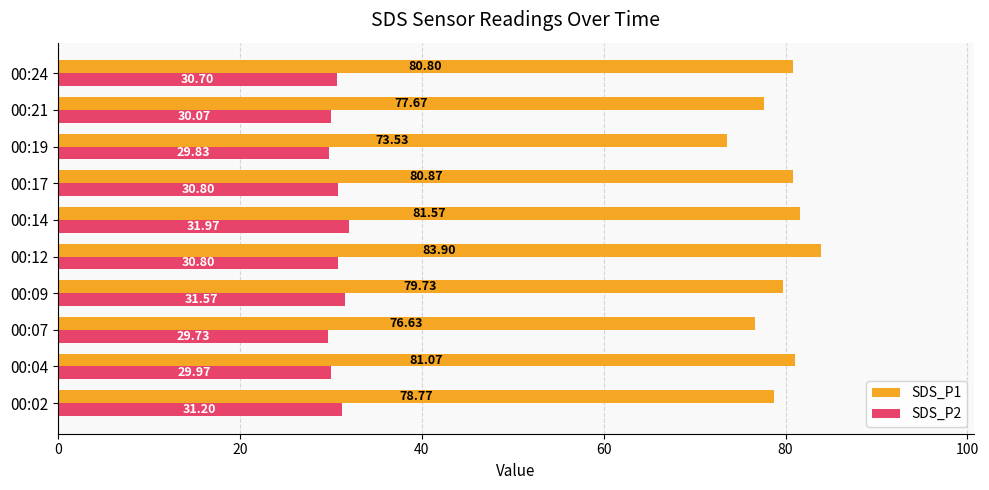

List the series in order of their overall mean, lowest first.

SDS_P2, SDS_P1